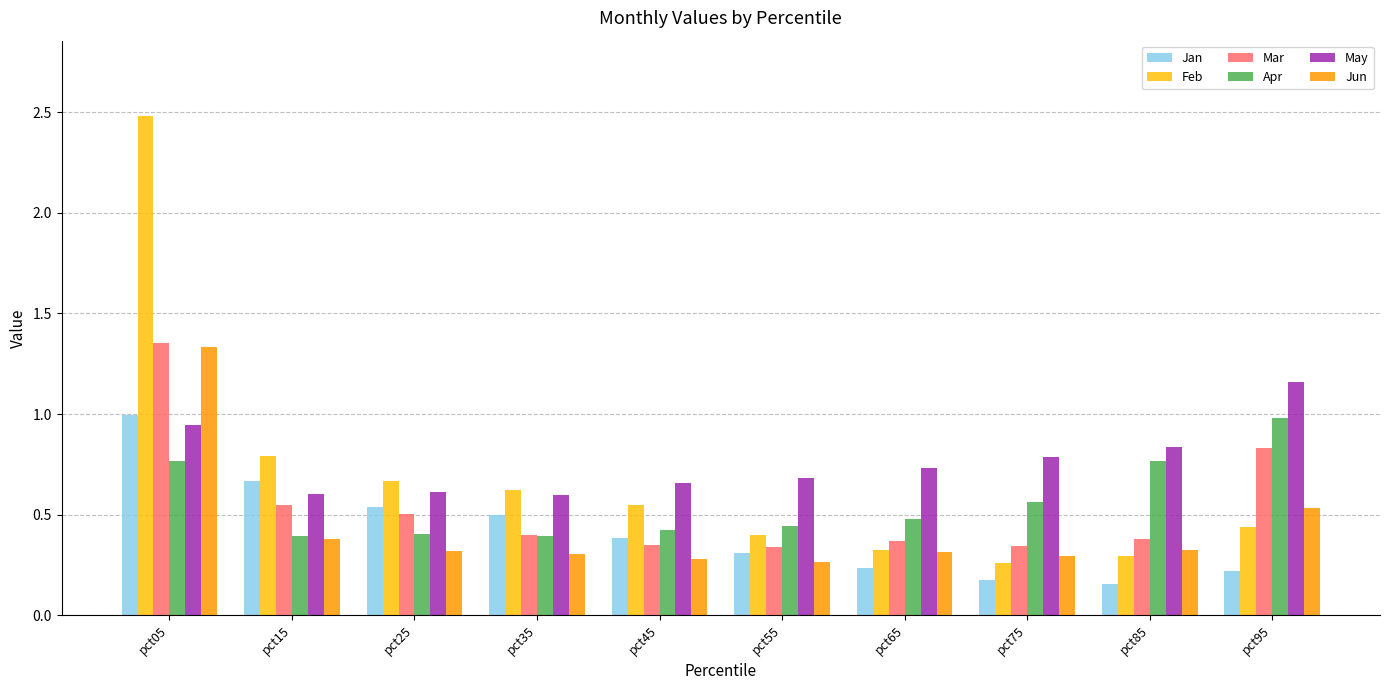

What are all the series names shown in the legend?

Jan, Feb, Mar, Apr, May, Jun